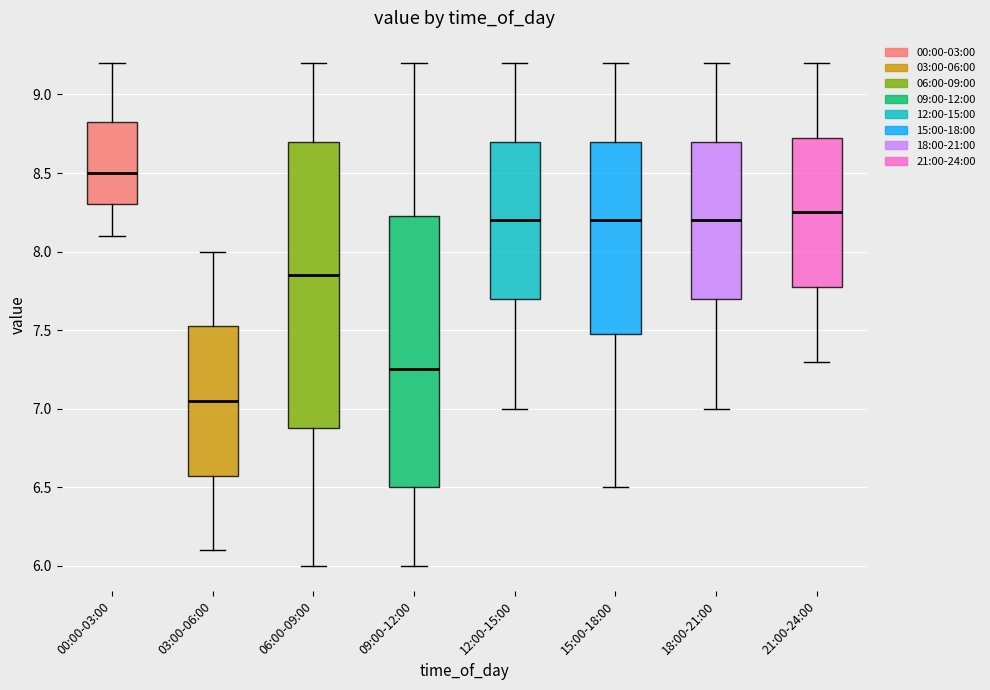

Reading left to right, transcribe this box plot: for each box, give where its median line is, the range the box spans, and where its two whiskers end, as read against the y-axis. The values are not printed on the chart, so give them approximately, as read against the axis.

00:00-03:00: median 8.50, box 8.30 to 8.85, whiskers 8.10 to 9.20
03:00-06:00: median 7.05, box 6.60 to 7.55, whiskers 6.10 to 8.00
06:00-09:00: median 7.85, box 6.90 to 8.70, whiskers 6.00 to 9.20
09:00-12:00: median 7.25, box 6.50 to 8.25, whiskers 6.00 to 9.20
12:00-15:00: median 8.20, box 7.70 to 8.70, whiskers 7.00 to 9.20
15:00-18:00: median 8.20, box 7.50 to 8.70, whiskers 6.50 to 9.20
18:00-21:00: median 8.20, box 7.70 to 8.70, whiskers 7.00 to 9.20
21:00-24:00: median 8.25, box 7.80 to 8.75, whiskers 7.30 to 9.20